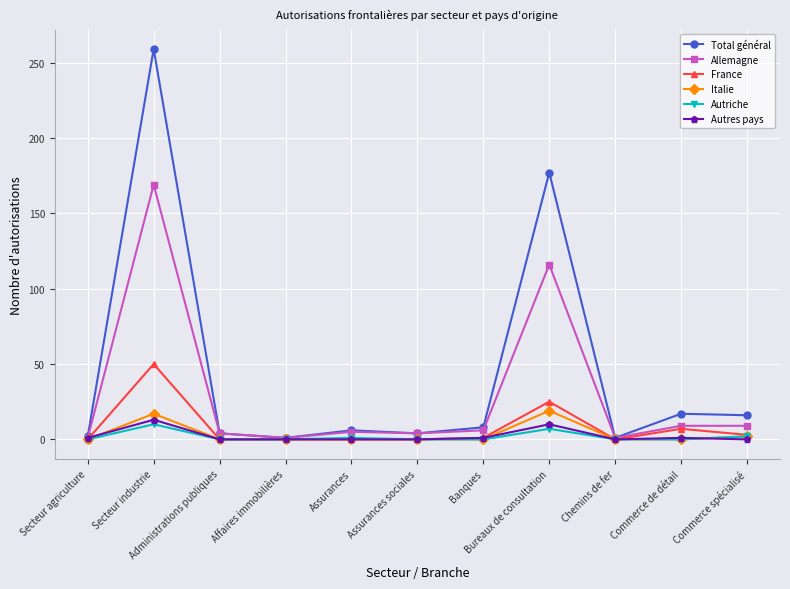

Which series has the largest total across all categories?

Total général